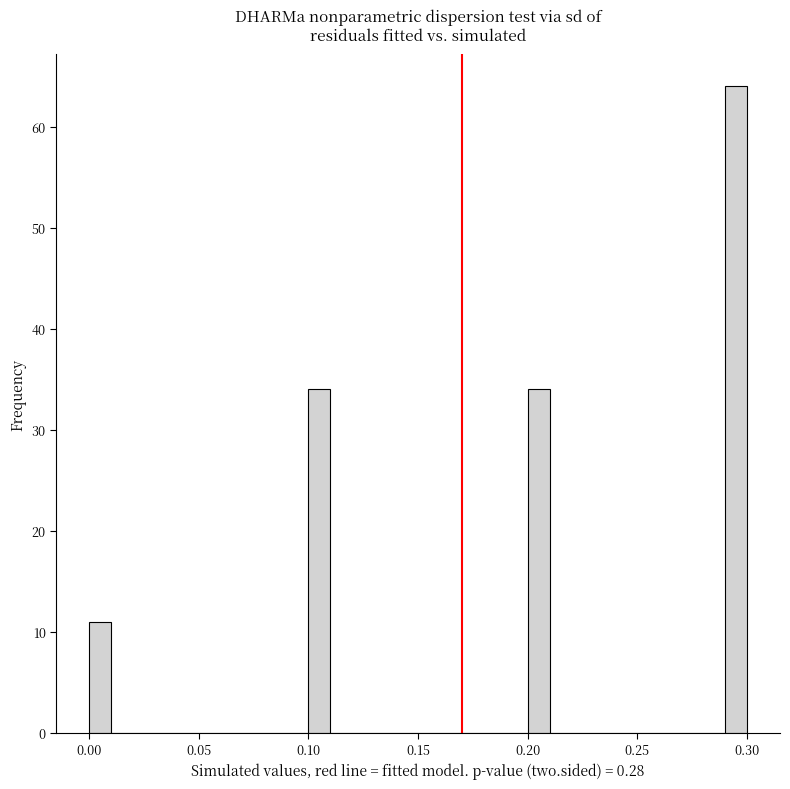

Read against the x-axis, roughly where is the centre of the tallest bar?

0.295